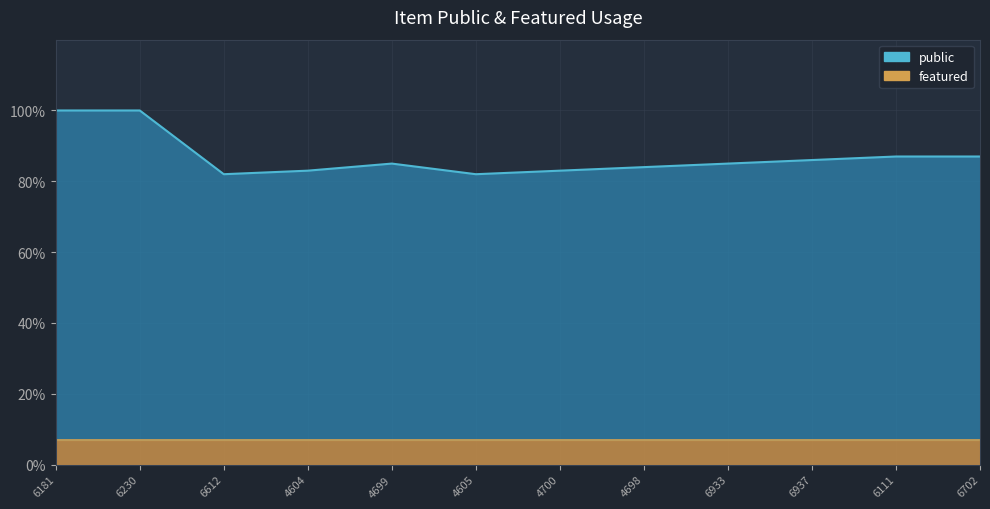

At which category is the sum across all series the highest?

6181